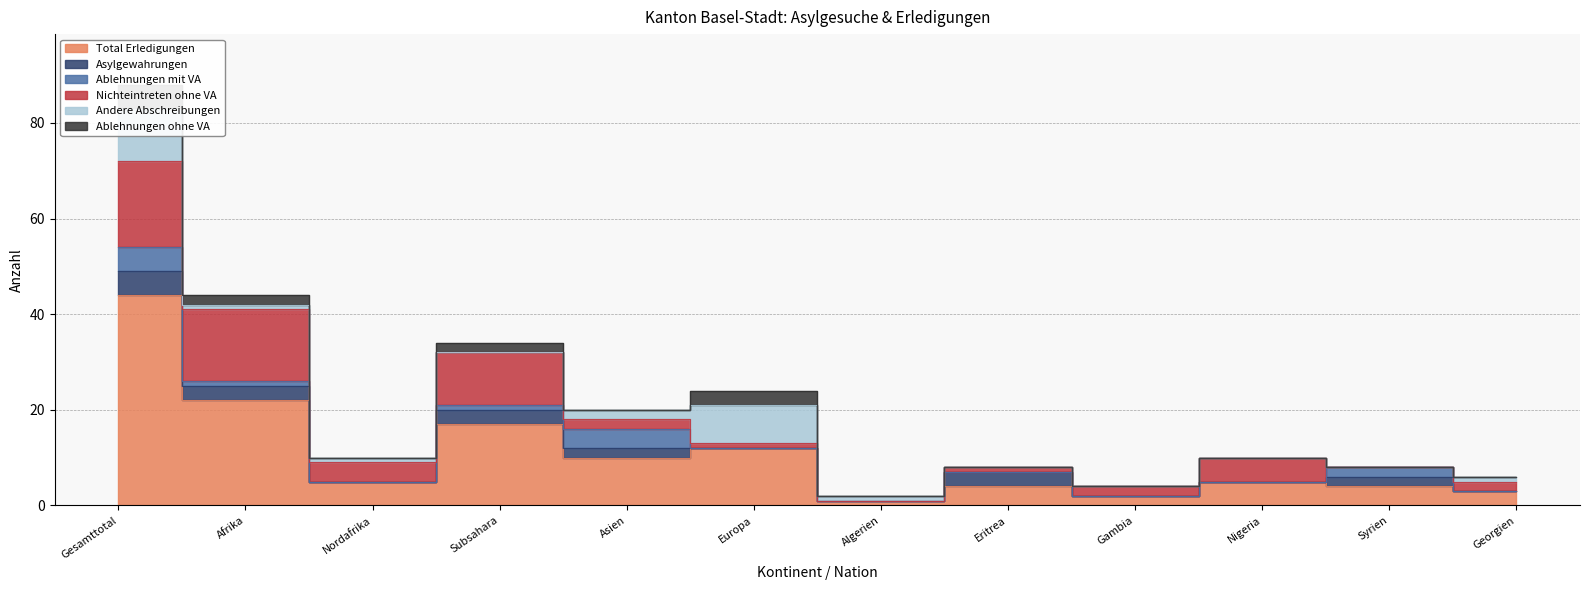

True or false: Andere Abschreibungen has a value of 12 at Europa.

False